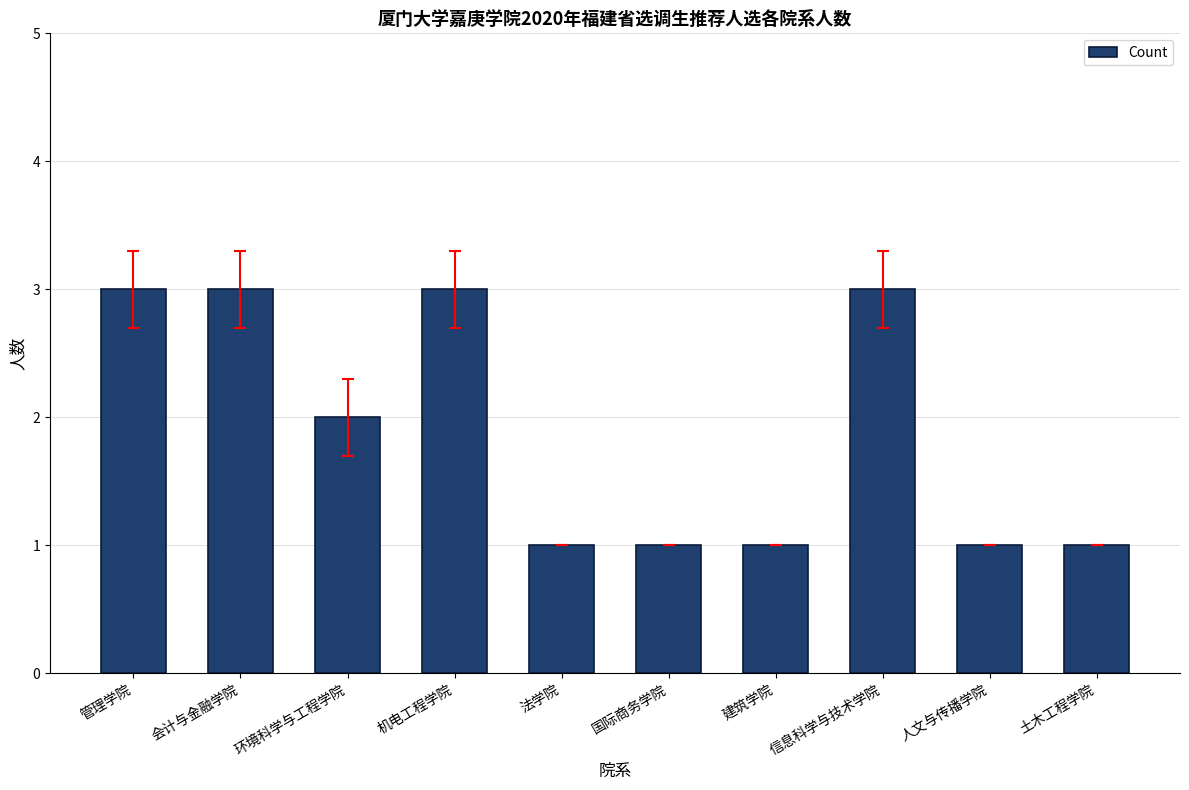

How many data points are less than 2?

5